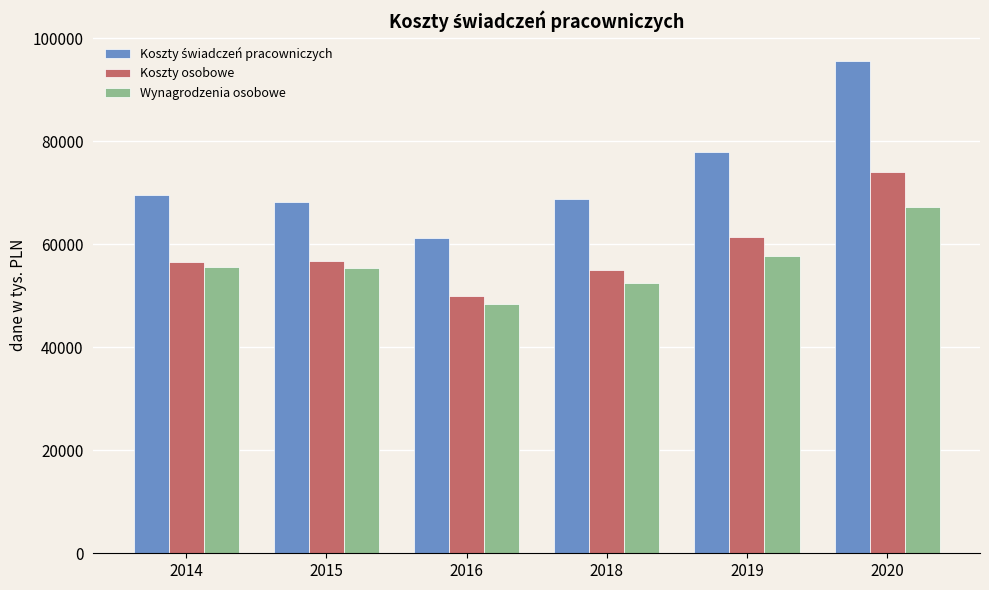

At which category does the chart reach its peak across all series?

2020